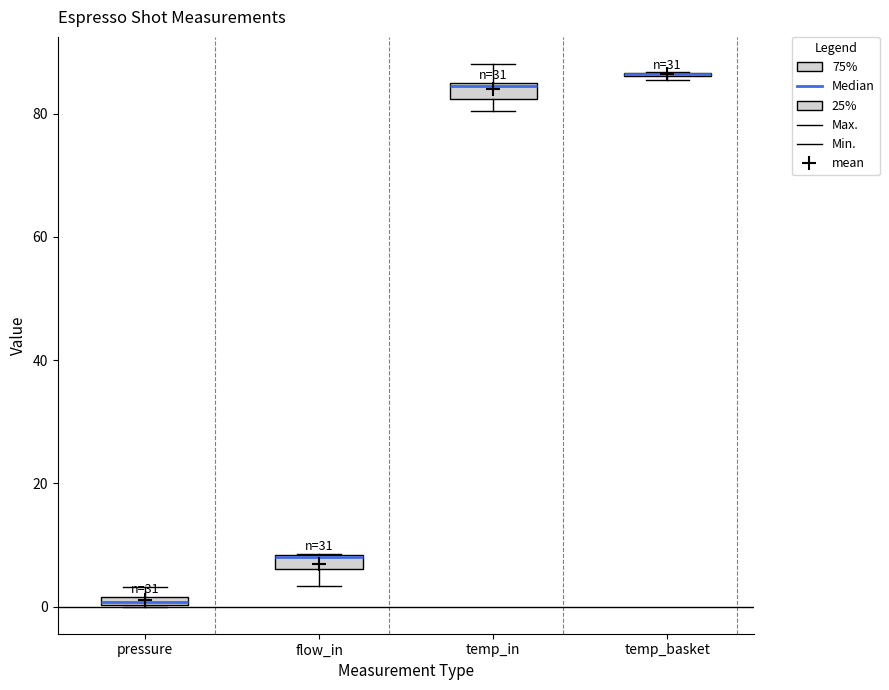

Where does the upper whisker of the box for temp_in end on the y-axis? The values are not printed on the chart, so give them approximately, as read against the axis.

88